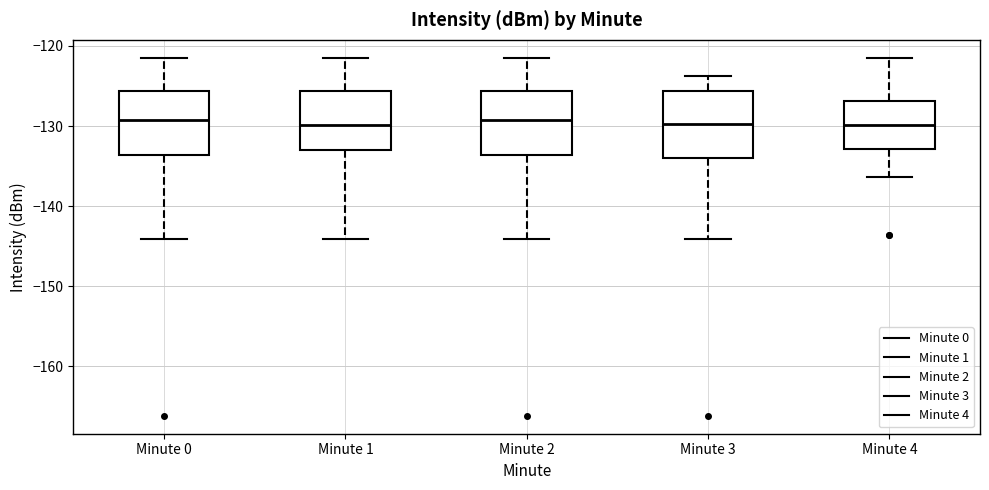

Reading left to right, read every box against the y-axis: the position of its median line, the range the box covers, and the ends of its whiskers. The values are not printed on the chart, so give them approximately, as read against the axis.

Minute 0: median -129, box -134 to -126, whiskers -144 to -121
Minute 1: median -130, box -133 to -126, whiskers -144 to -121
Minute 2: median -129, box -134 to -126, whiskers -144 to -121
Minute 3: median -130, box -134 to -126, whiskers -144 to -124
Minute 4: median -130, box -133 to -127, whiskers -136 to -121